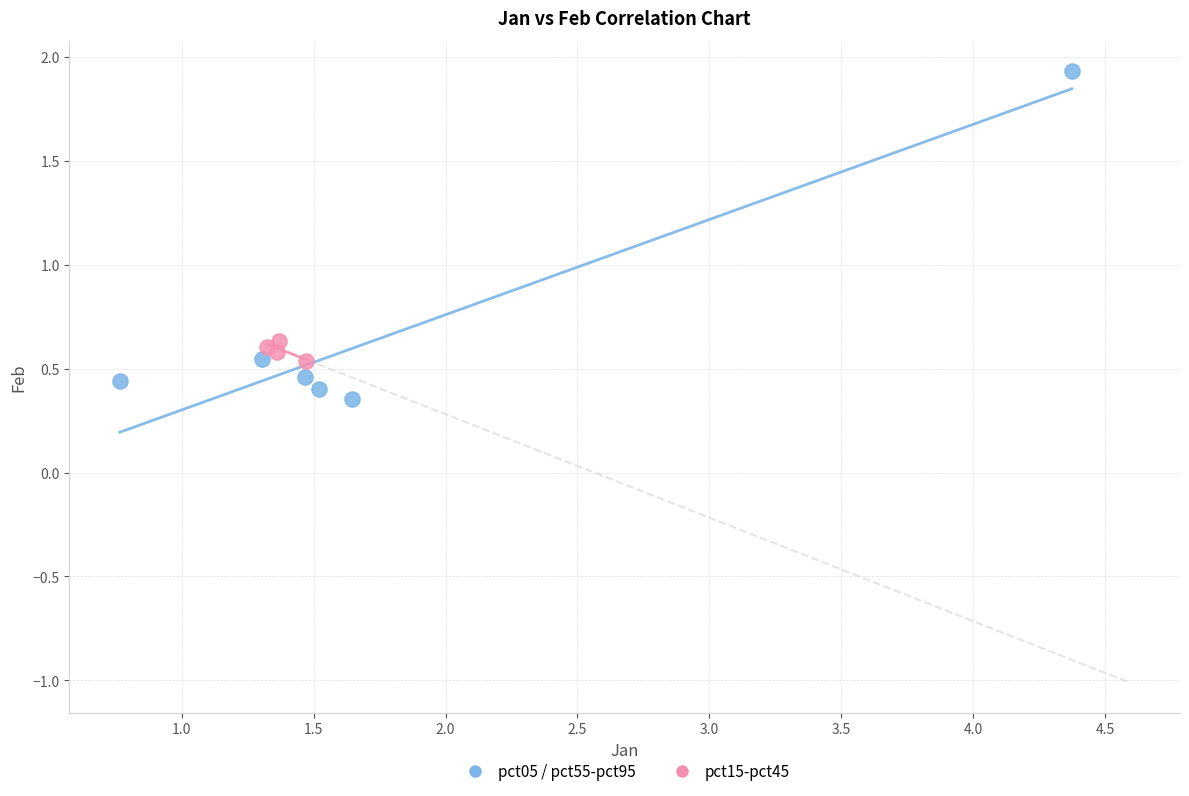

Which series reaches the minimum Y coordinate?

pct05 / pct55-pct95